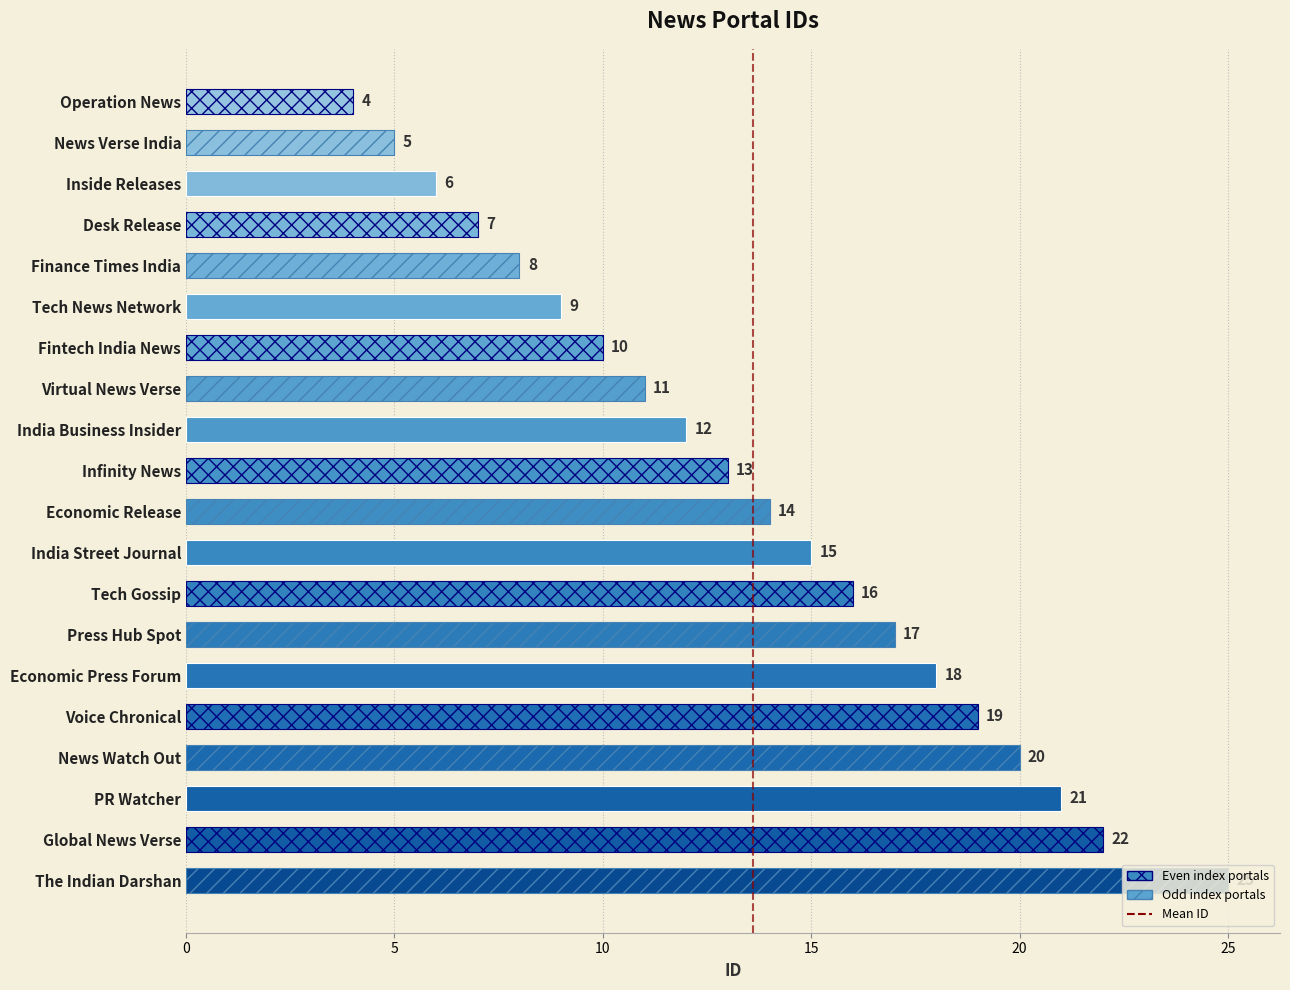

What is the approximate value at India Business Insider?

12